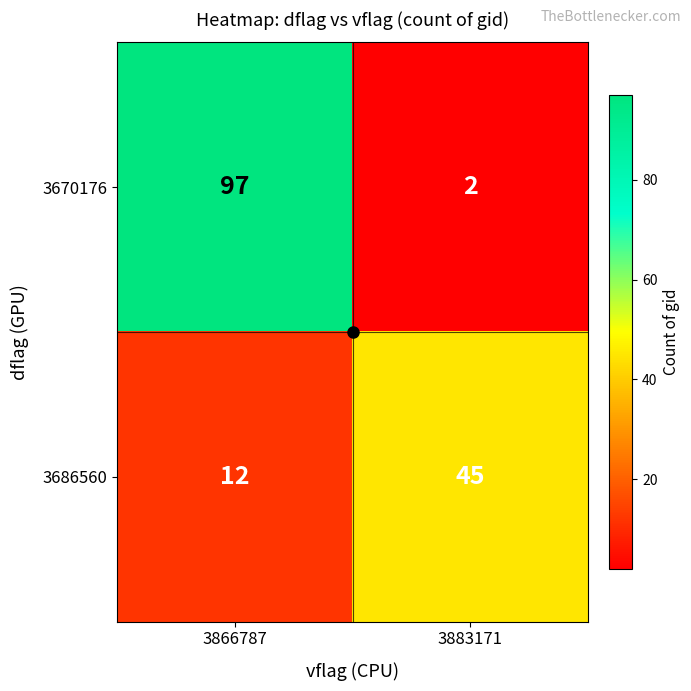

Which series has the largest range (max minus min)?

3670176